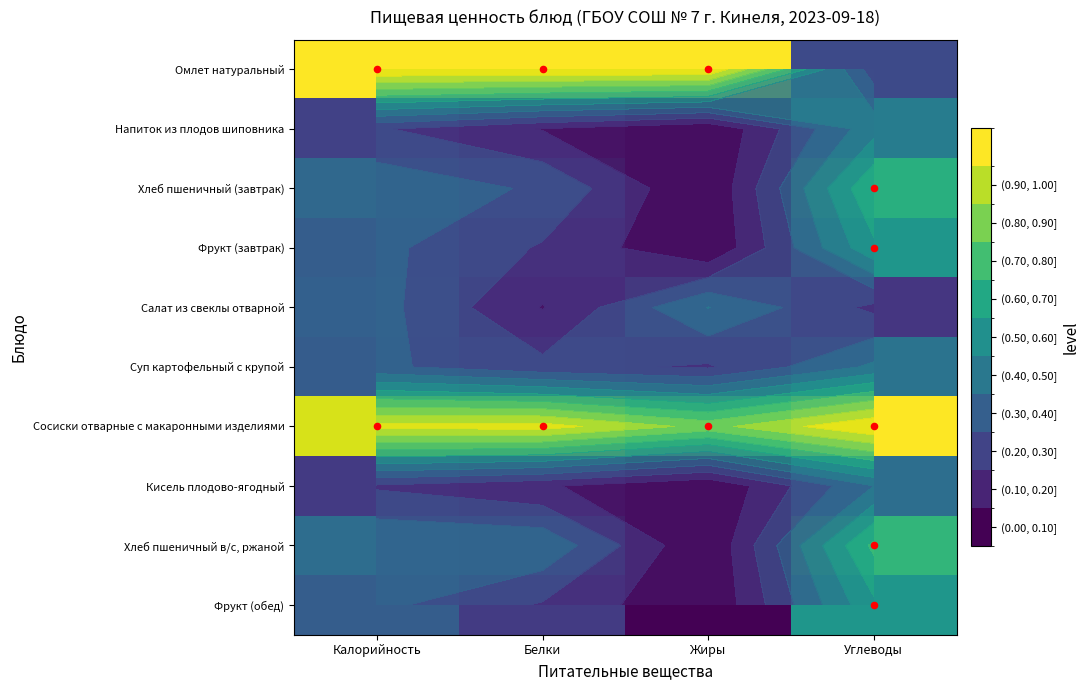

What is the total value across all series at Белки?

3.4